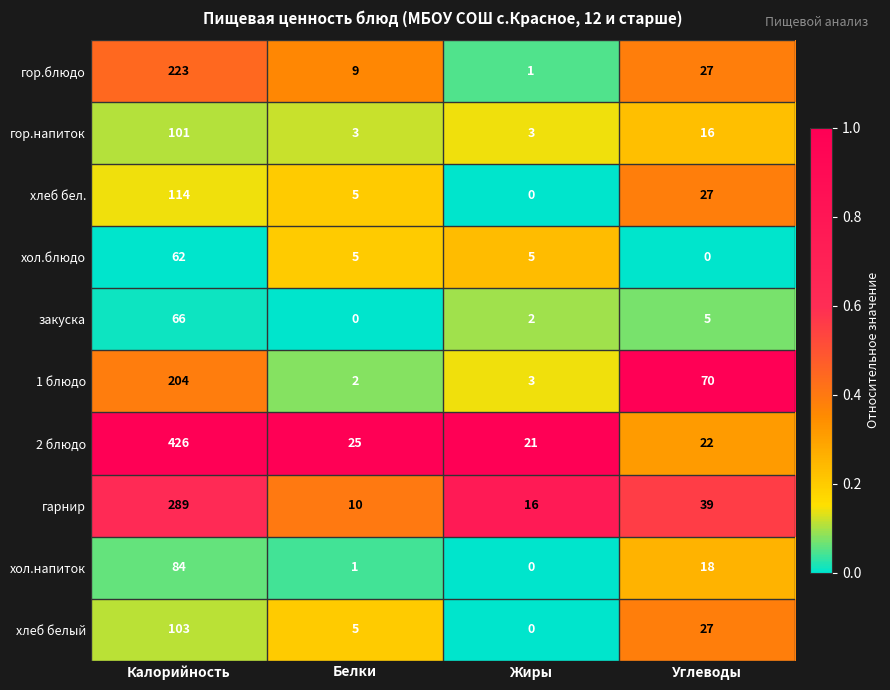

Count the number of categories in the chart.

4